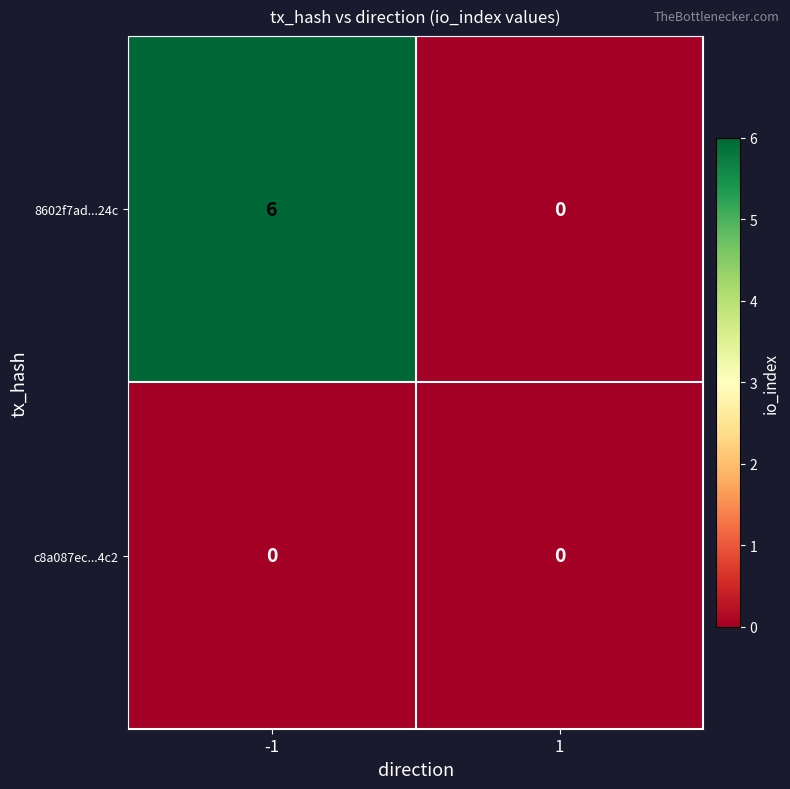

What is the sum of all 8602f7ad...24c values?

6